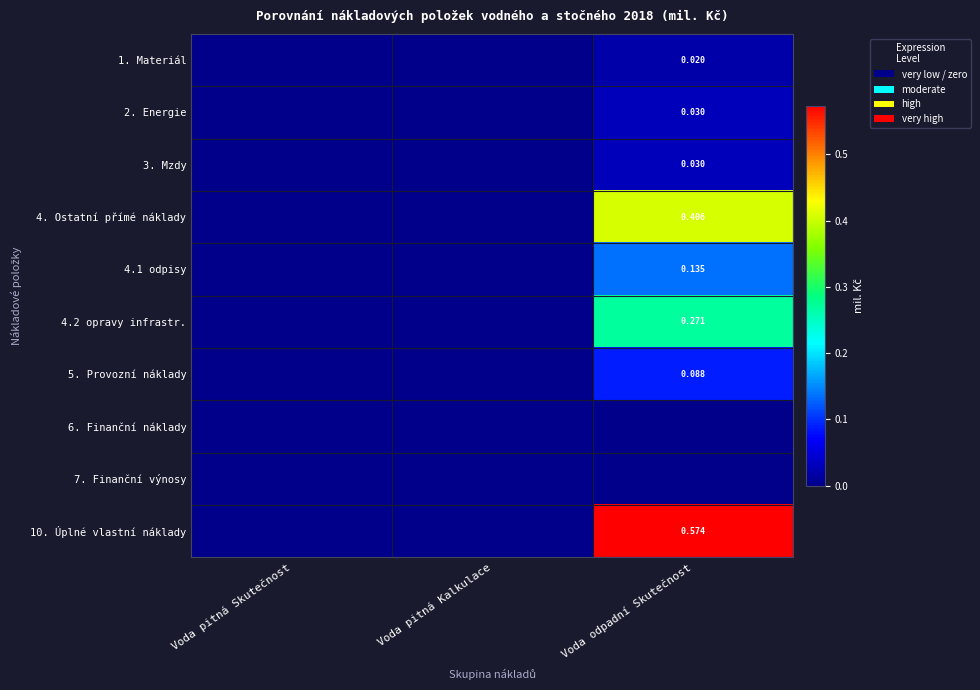

At which category is the sum across all series the highest?

Voda odpadní Skutečnost